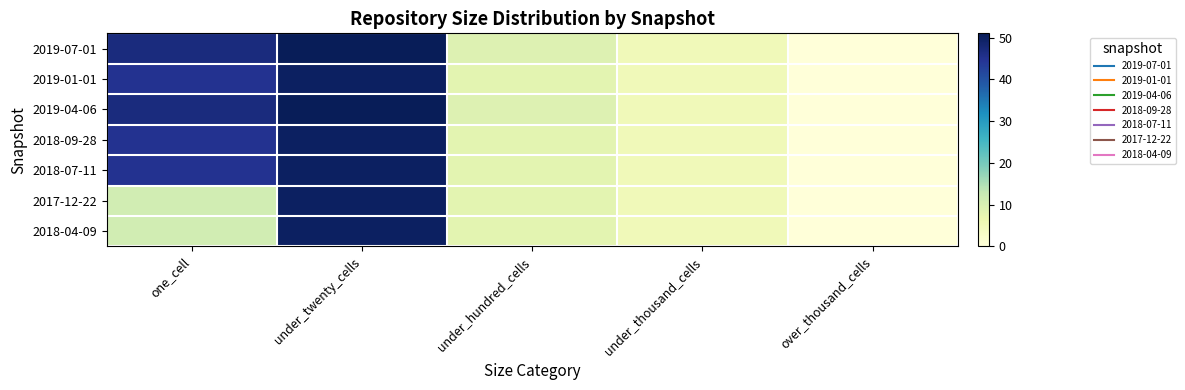

Between under_hundred_cells and under_thousand_cells, which is larger?

under_hundred_cells